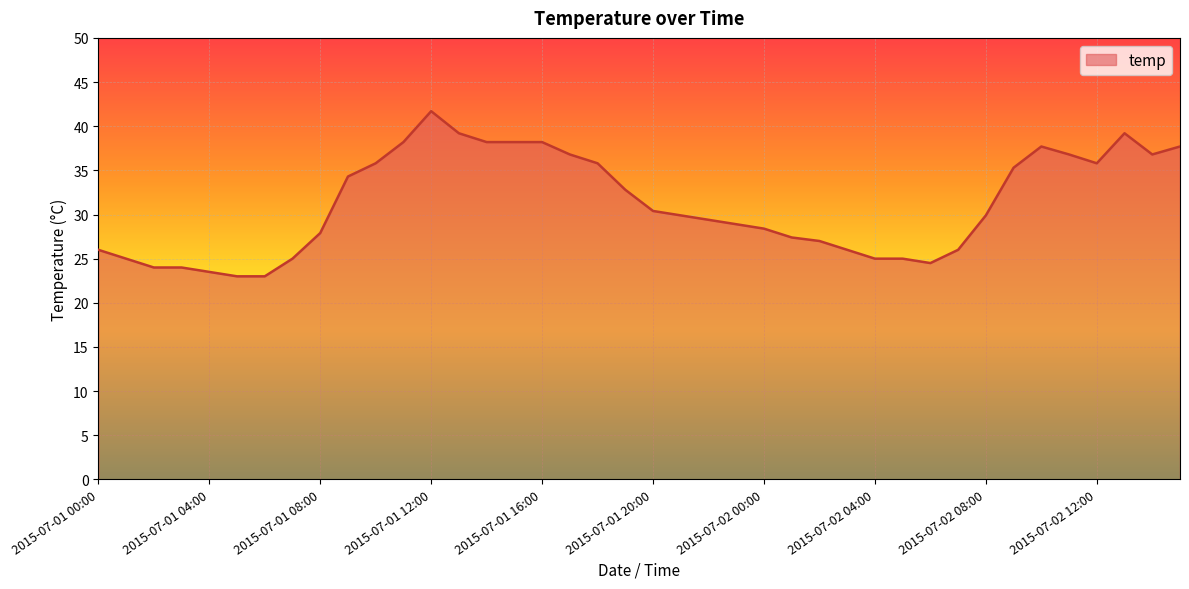

Count the number of categories in the chart.

40